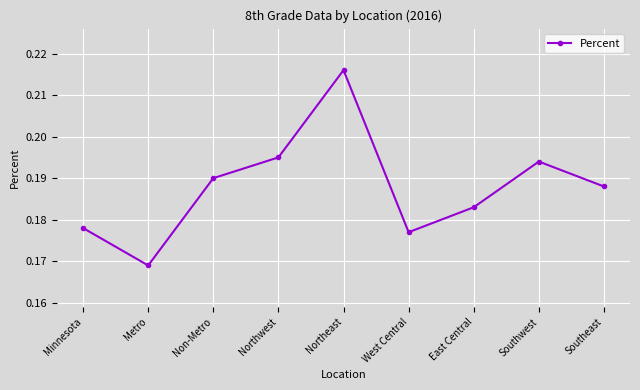

At which category does the data reach its first local peak?

Northeast